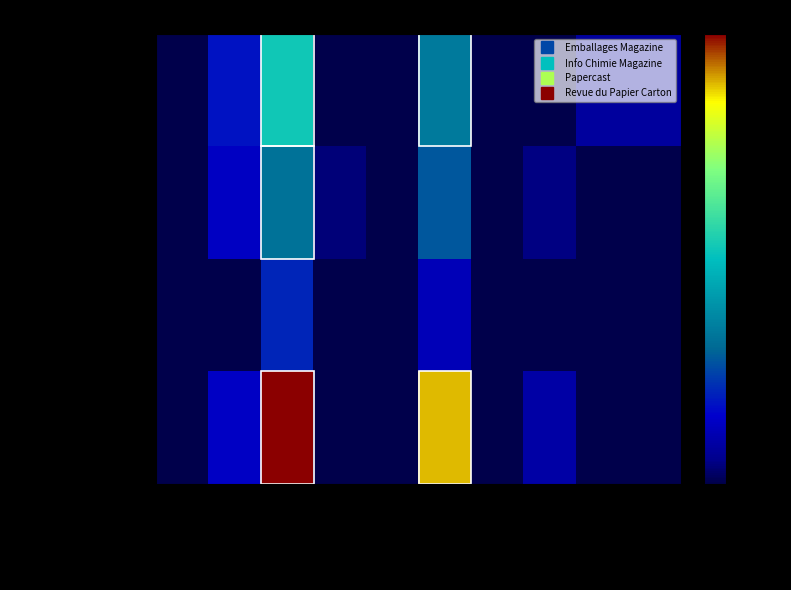

Reading left to right, list all the values displayed in this chart.

Emballages Magazine: Total Docs. (2007)=0	Total Docs. (3years)=97	Total Refs.=289	Total Cites (3years)=2	Citable Docs. (3years)=0	Ref. / Doc.=187	Cites / Doc. (2years)=0	%Female=0	Overton=44	SDG=44
Info Chimie Magazine: Total Docs. (2007)=2	Total Docs. (3years)=73	Total Refs.=176	Total Cites (3years)=21	Citable Docs. (3years)=1	Ref. / Doc.=151	Cites / Doc. (2years)=0	%Female=25	Overton=0	SDG=0
Papercast: Total Docs. (2007)=0	Total Docs. (3years)=0	Total Refs.=113	Total Cites (3years)=0	Citable Docs. (3years)=0	Ref. / Doc.=66	Cites / Doc. (2years)=0	%Female=0	Overton=0	SDG=0
Revue du Papier Carton: Total Docs. (2007)=0	Total Docs. (3years)=76	Total Refs.=549	Total Cites (3years)=0	Citable Docs. (3years)=0	Ref. / Doc.=487	Cites / Doc. (2years)=0	%Female=50	Overton=0	SDG=0